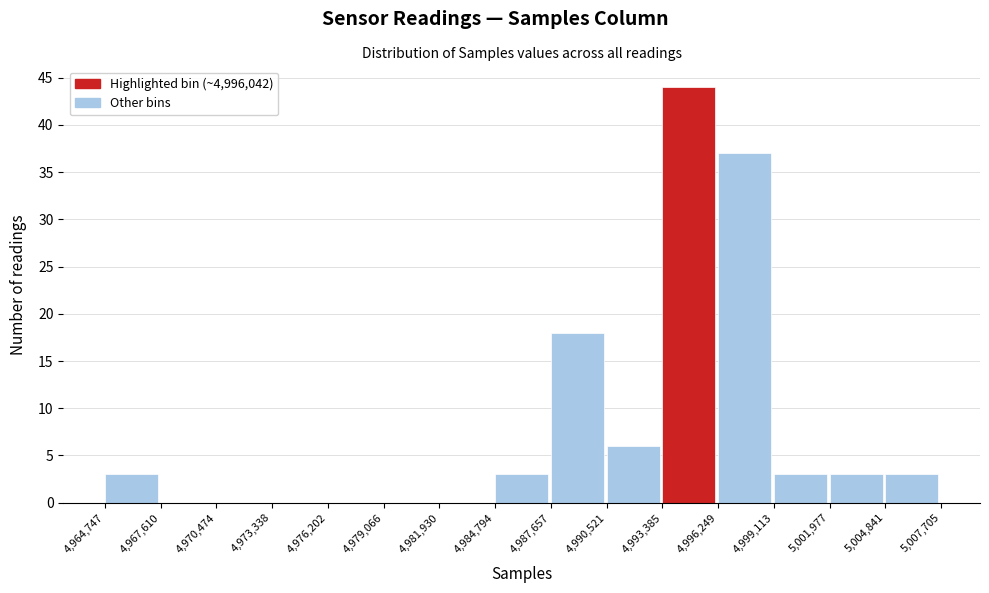

Reading left to right, transcribe this chart: for each bar, give the range it covers on the x-axis and its height. The values are not printed on the chart, so give them approximately, as read against the axis.

4,964,747 to 4,967,610: 3
4,967,610 to 4,970,474: 0
4,970,474 to 4,973,338: 0
4,973,338 to 4,976,202: 0
4,976,202 to 4,979,066: 0
4,979,066 to 4,981,930: 0
4,981,930 to 4,984,794: 0
4,984,794 to 4,987,657: 3
4,987,657 to 4,990,521: 18
4,990,521 to 4,993,385: 6
4,993,385 to 4,996,249: 44
4,996,249 to 4,999,113: 37
4,999,113 to 5,001,977: 3
5,001,977 to 5,004,841: 3
5,004,841 to 5,007,705: 3